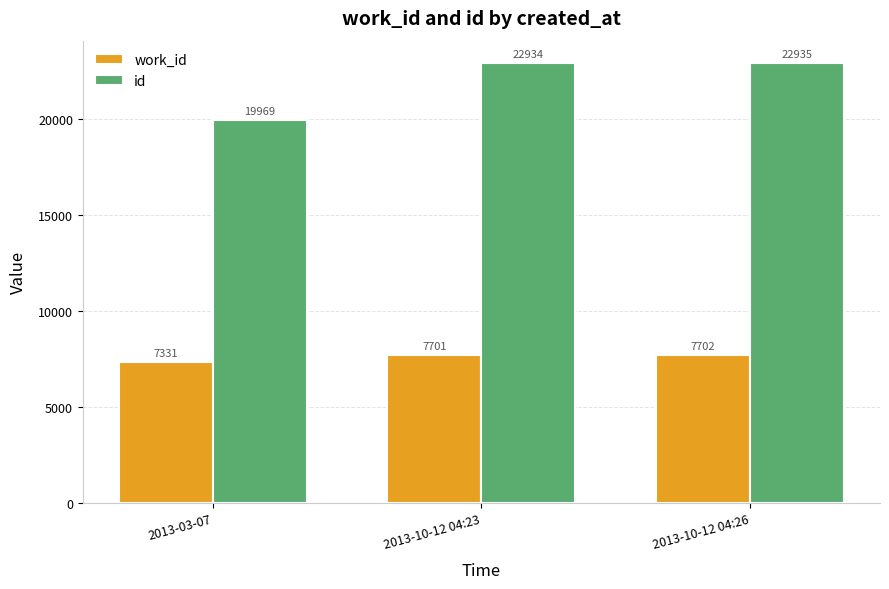

What is the spread (max minus min) of values at 2013-10-12 04:26?

15233